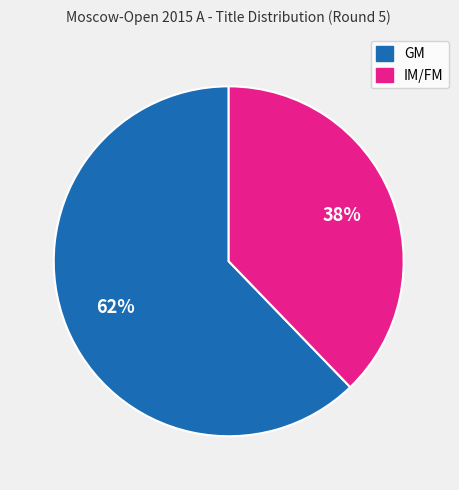

Rank the categories by value from lowest to highest.

IM/FM, GM